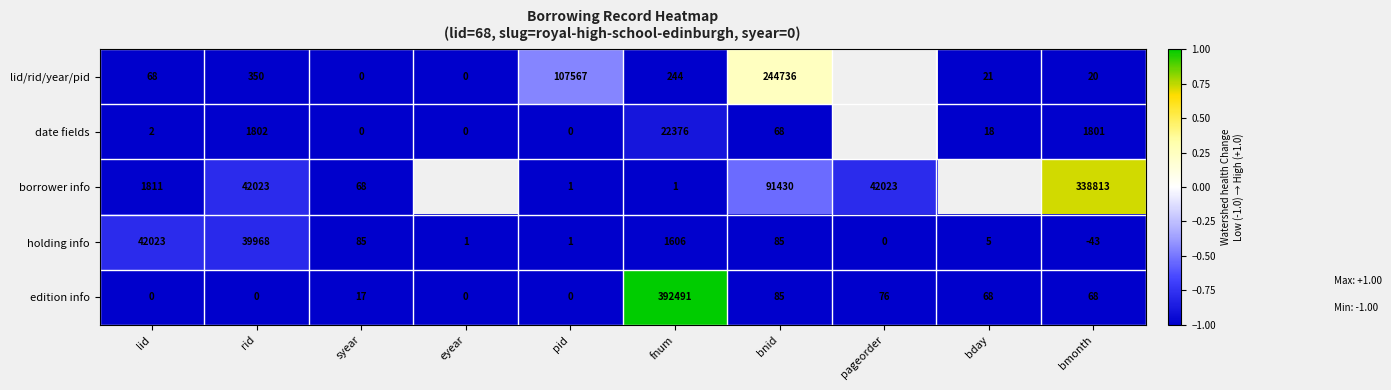

Between lid and pid, which series saw the biggest shift?

lid/rid/year/pid